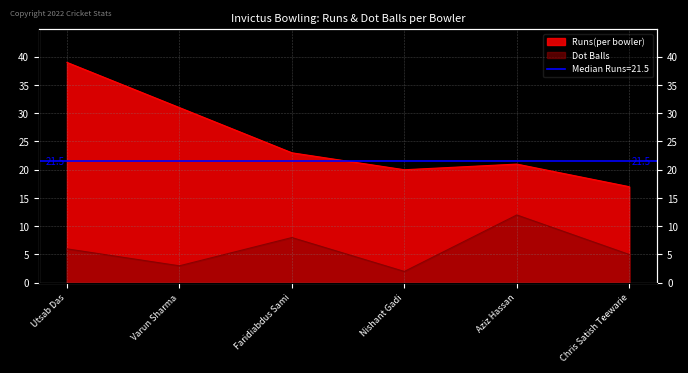

What is the difference between the maximum and minimum values in the Dot Balls series?

10